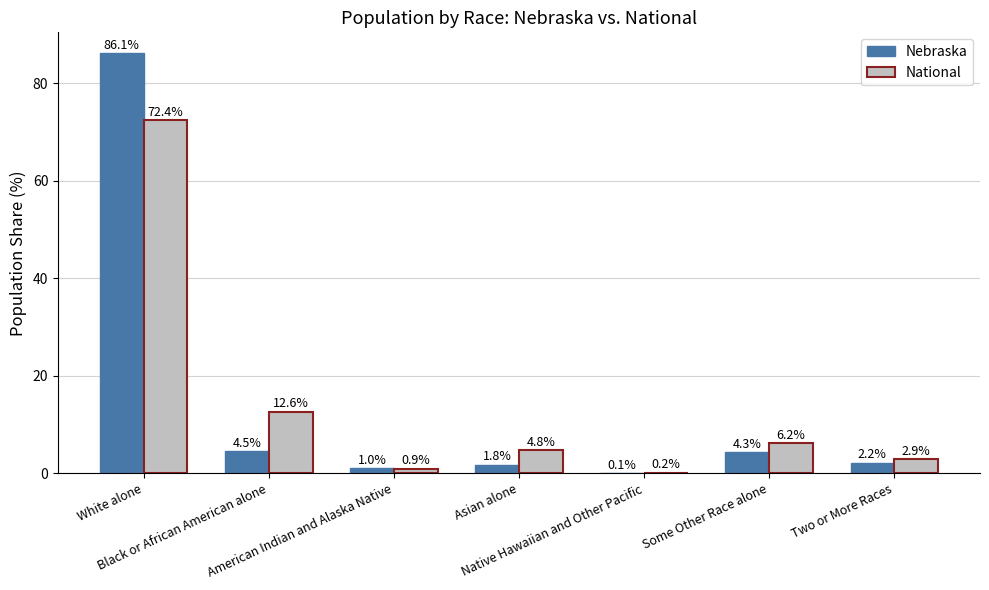

What is the highest value of the National series?

72.4